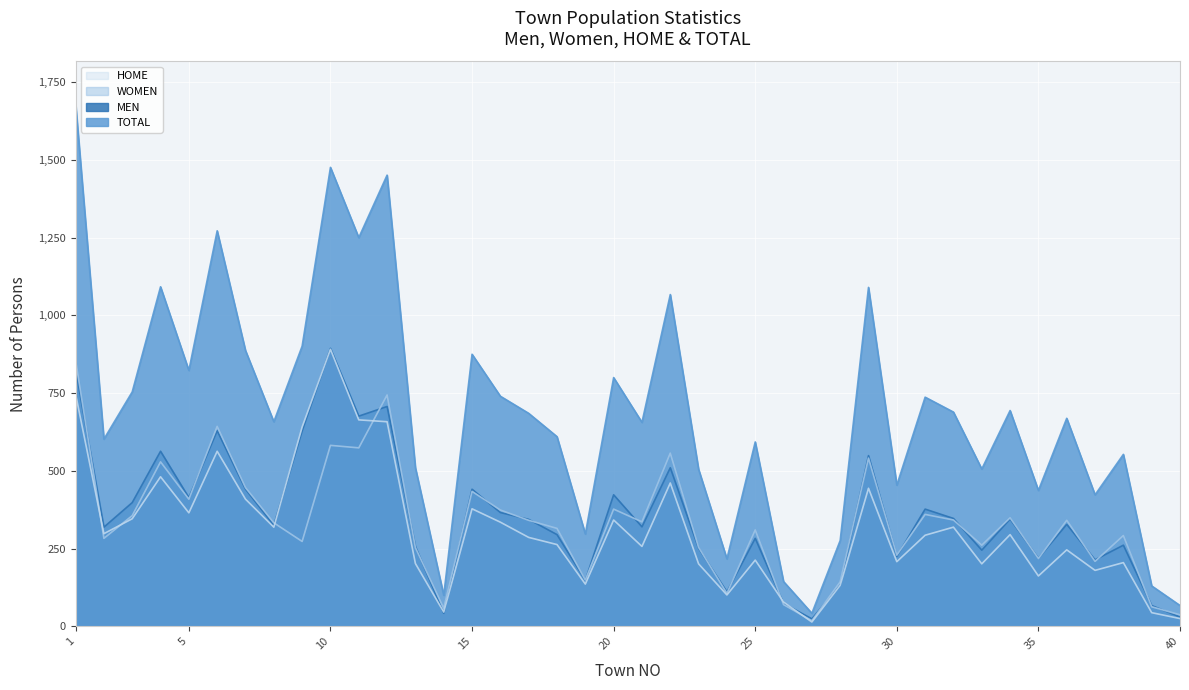

What are all the series names shown in the legend?

HOME, WOMEN, MEN, TOTAL